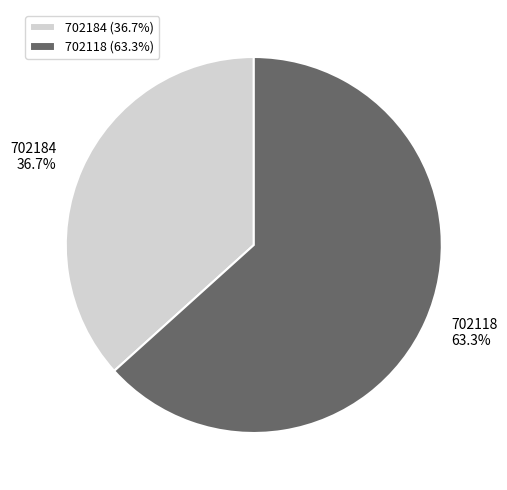

How many segments does this pie chart have?

2